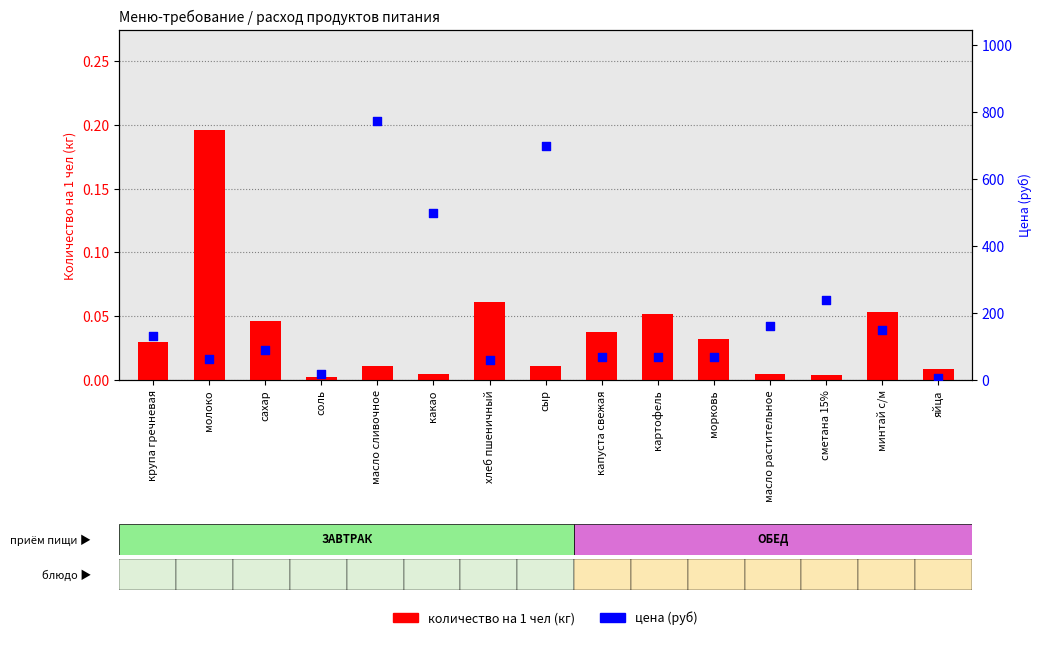

Which series has the widest spread of Y values?

price (rubles)